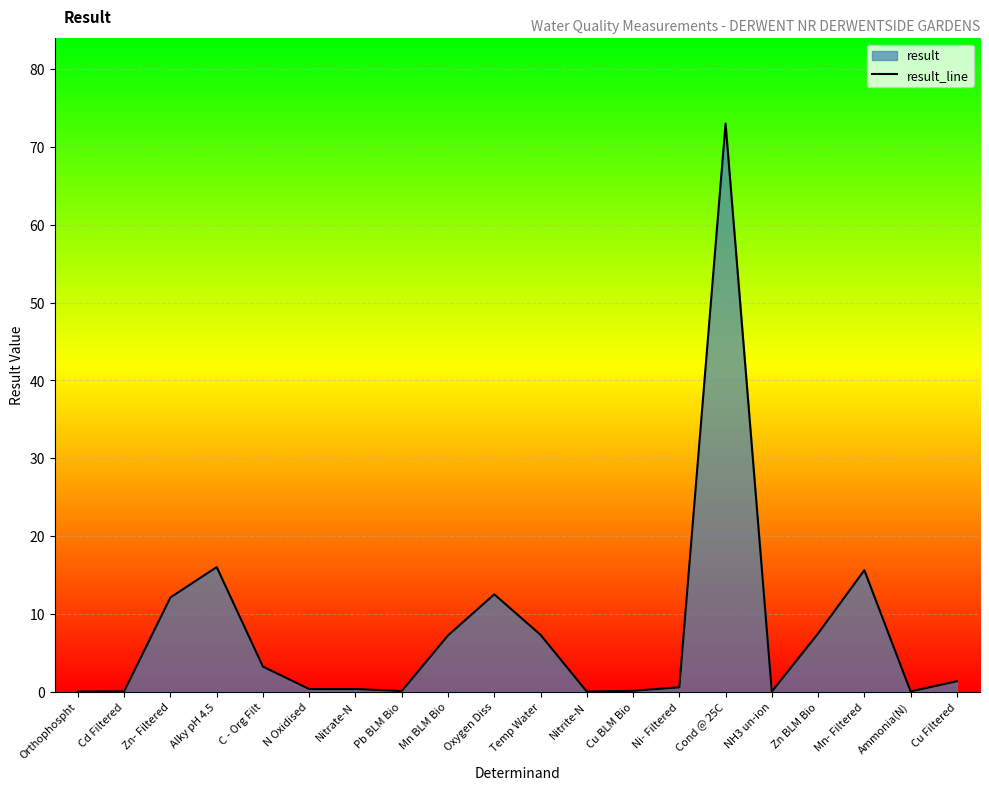

What is the difference between the values at Zn- Filtered and Zn BLM Bio?

4.6